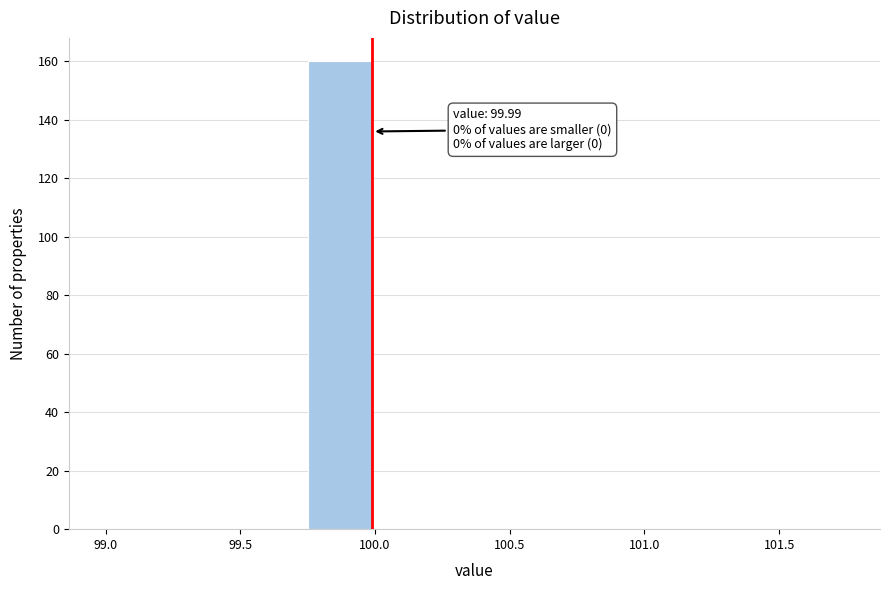

Which range on the x-axis has the tallest bar?

99.75 to 100.00